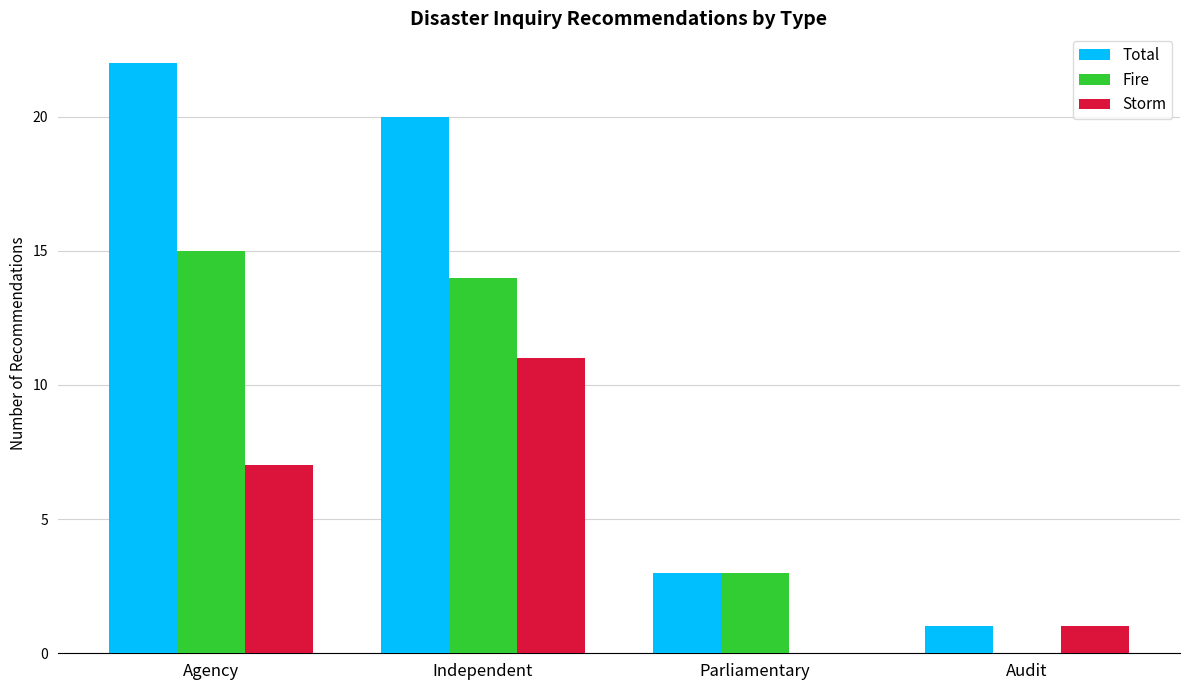

At which category is the sum across all series the highest?

Independent